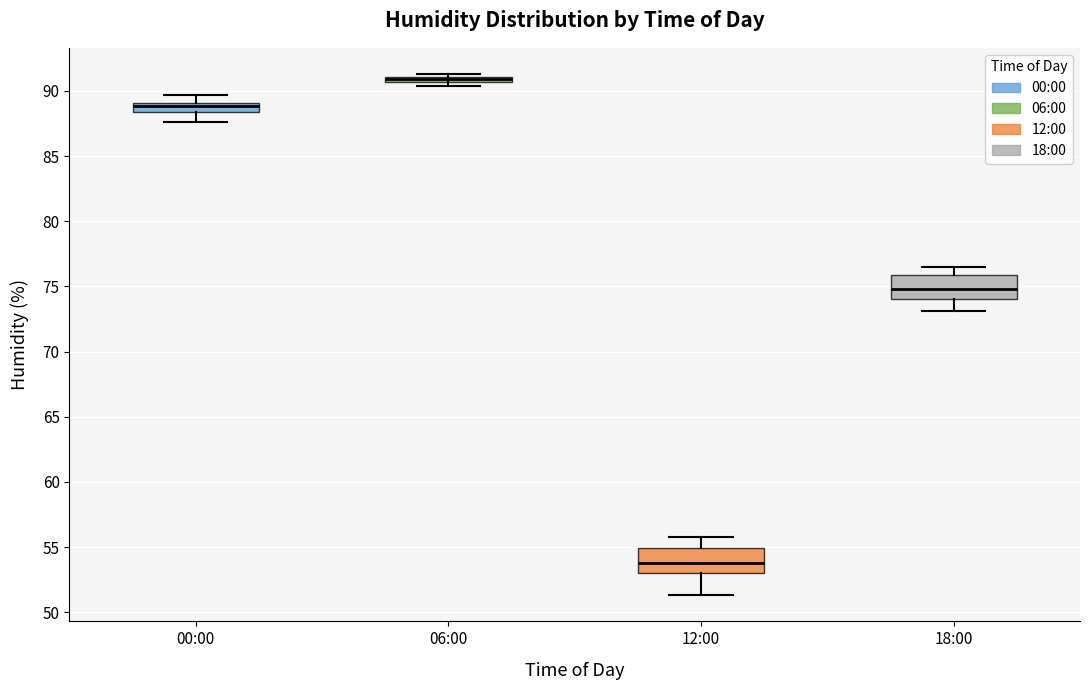

Which box has the lowest median line?

12:00